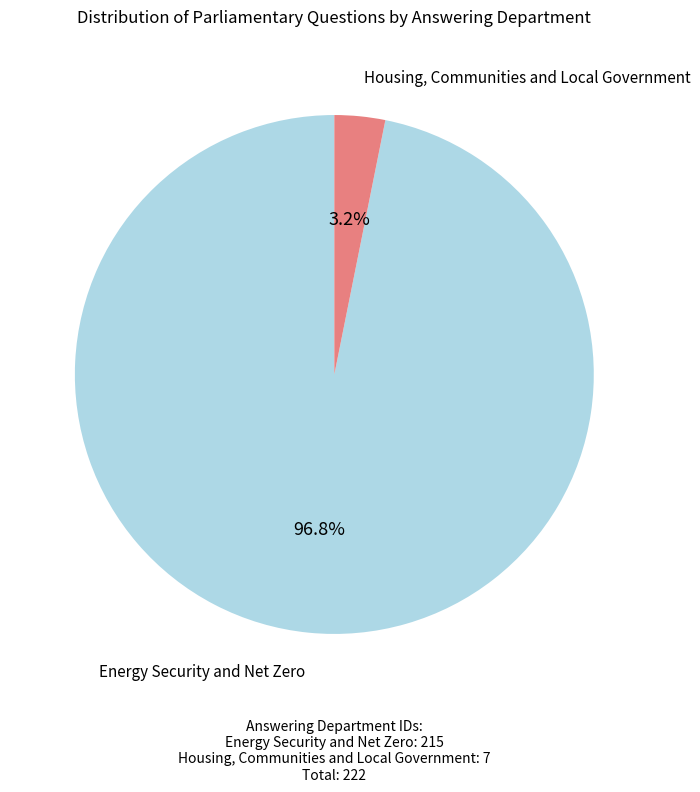

The Housing, Communities and Local Government slice represents 11% of the pie. True or false?

False